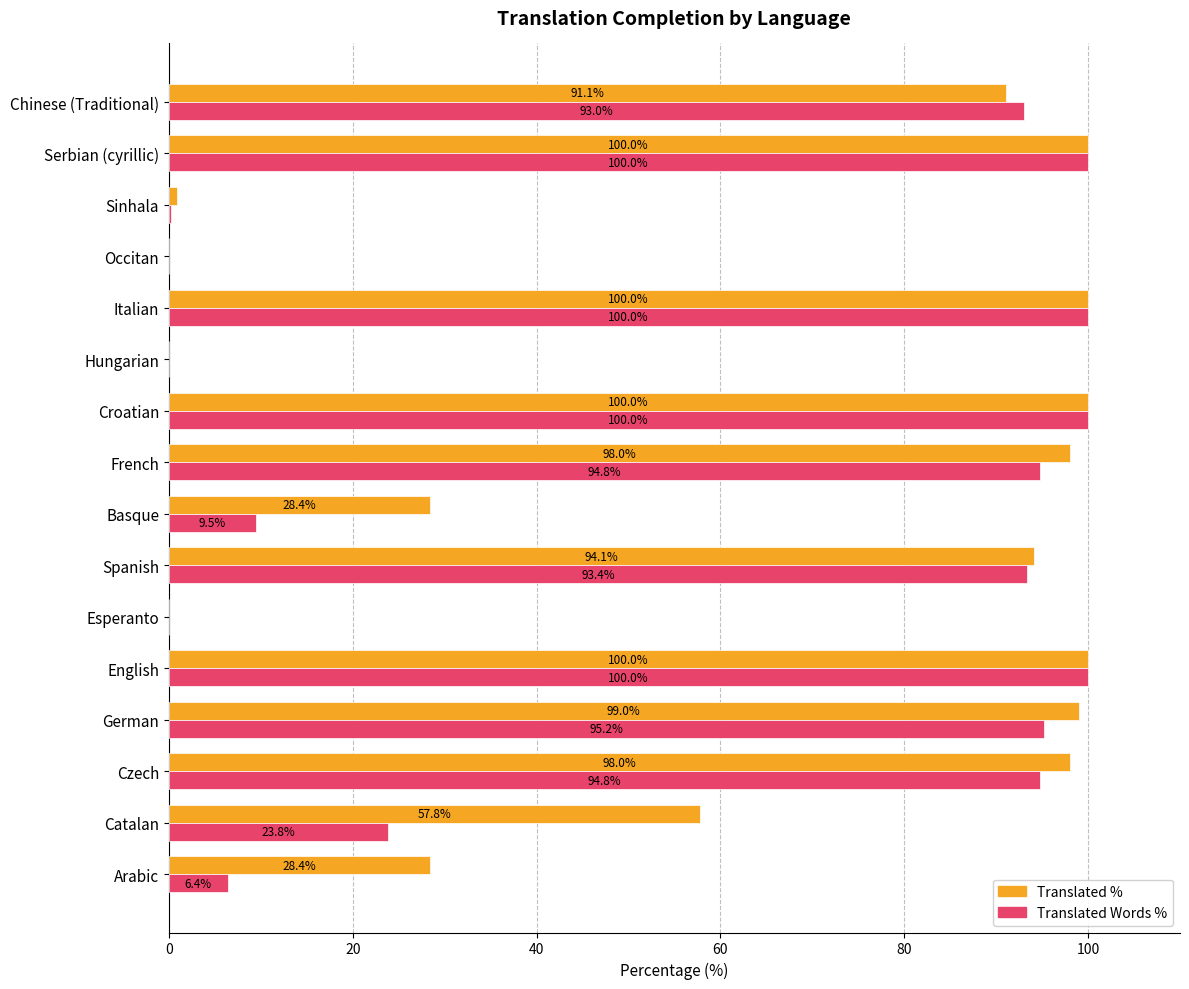

What is the total value across all series at Sinhala?

1.1